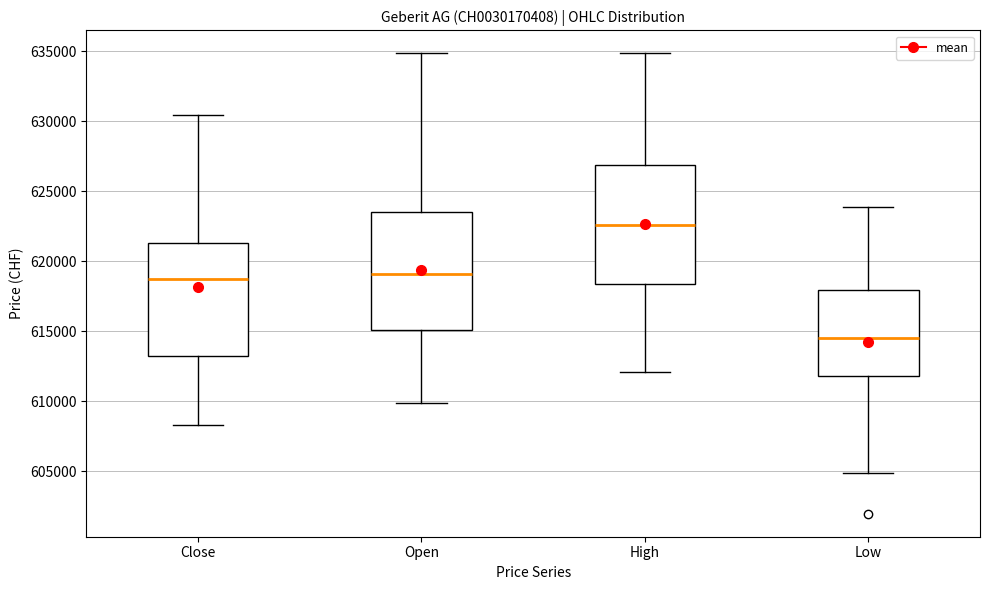

Where does the lower whisker of the box for Open end on the y-axis? The values are not printed on the chart, so give them approximately, as read against the axis.

610000